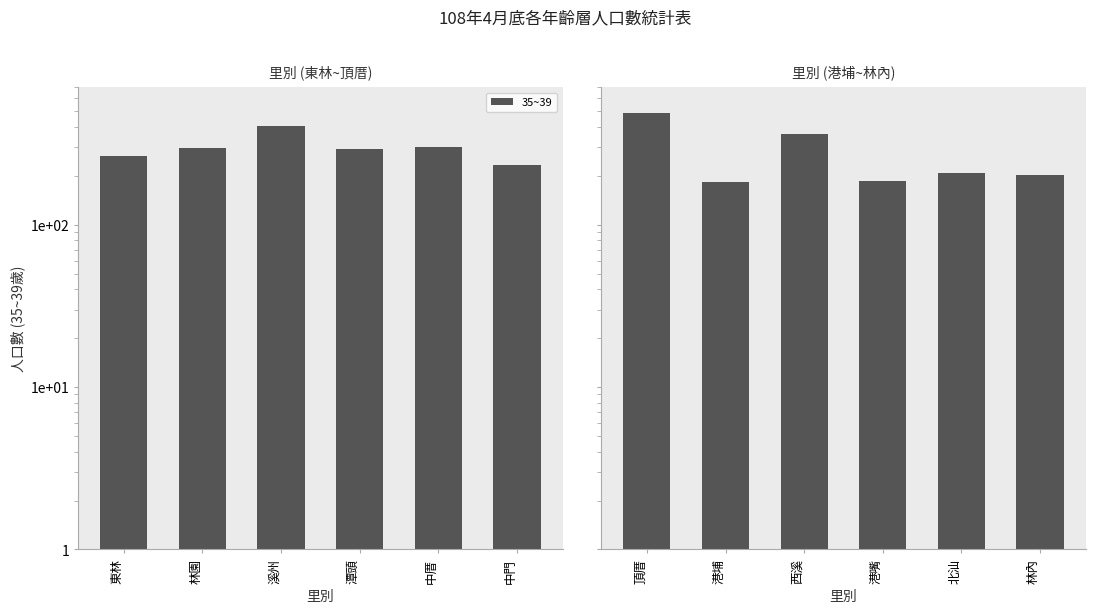

What is the difference between the maximum and minimum values?

302